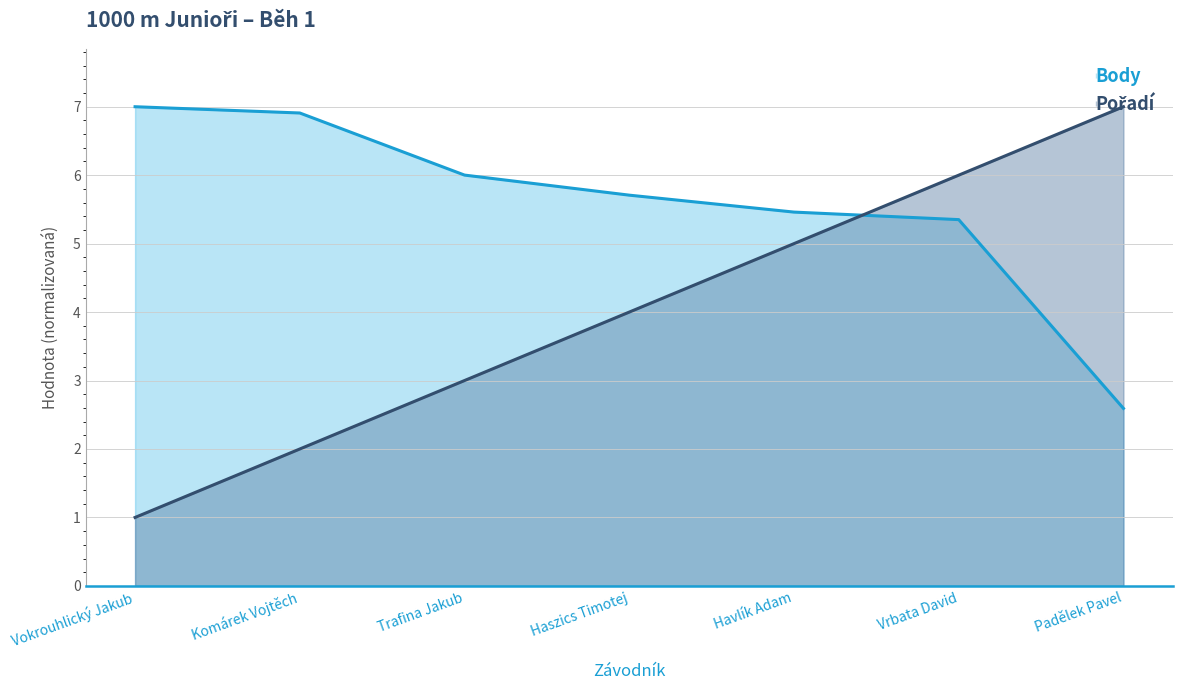

Which series has the largest range (max minus min)?

Pořadí